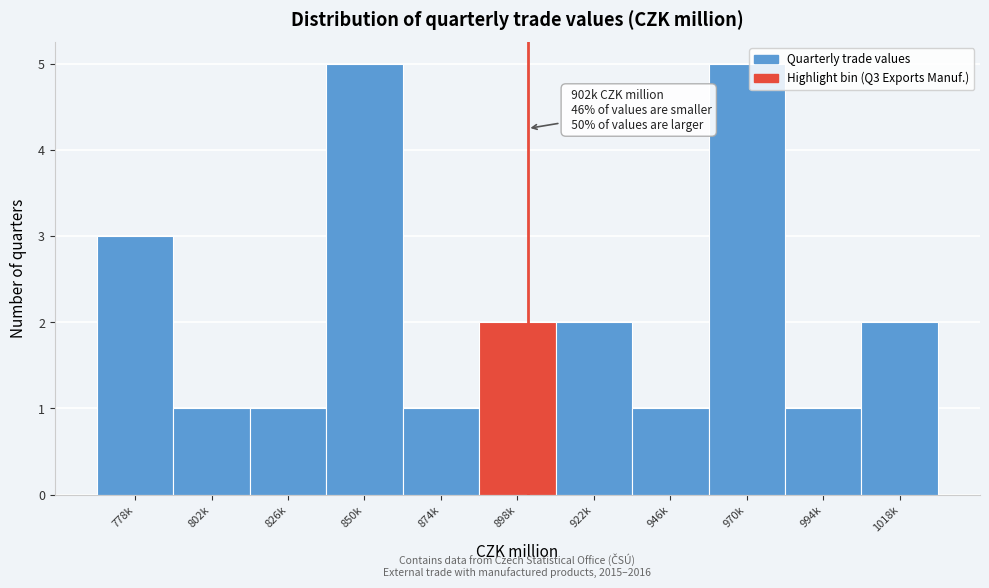

Reading left to right, what are all the values shown in this chart?

778k=3	802k=1	826k=1	850k=5	874k=1	898k=2	922k=2	946k=1	970k=5	994k=1	1018k=2